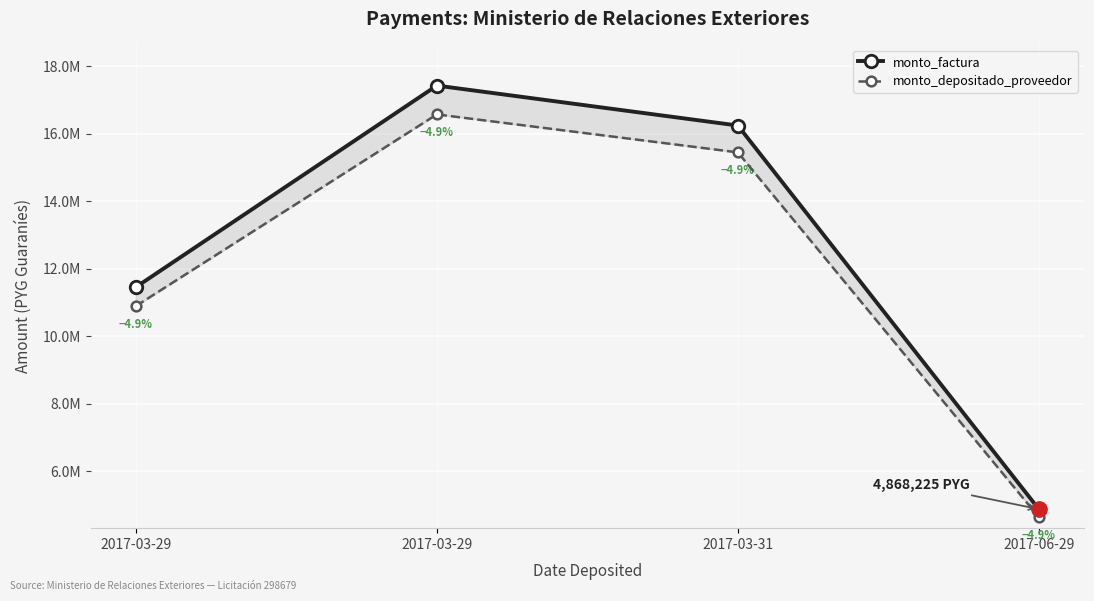

What is the minimum value shown in the chart?

4629593